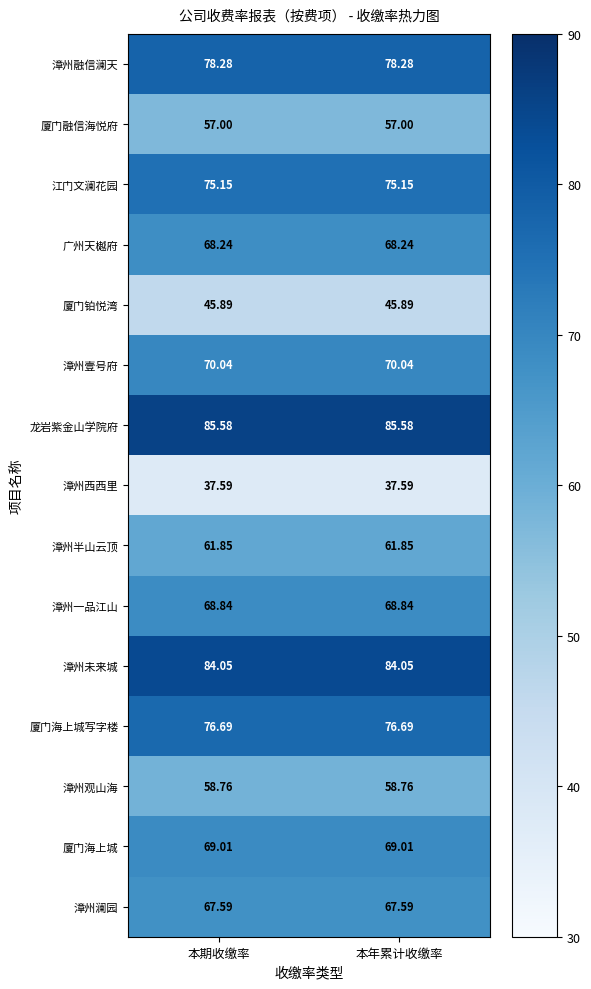

At how many categories does at least one series exceed 40?

2